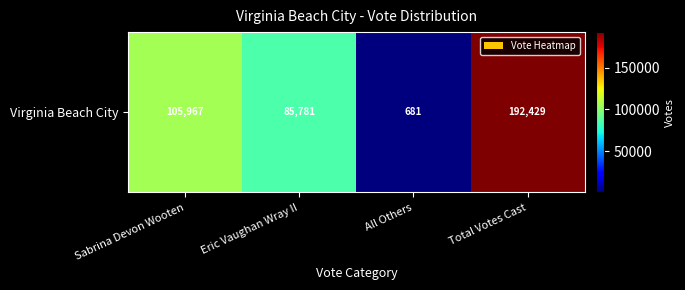

What is the average value?

96214